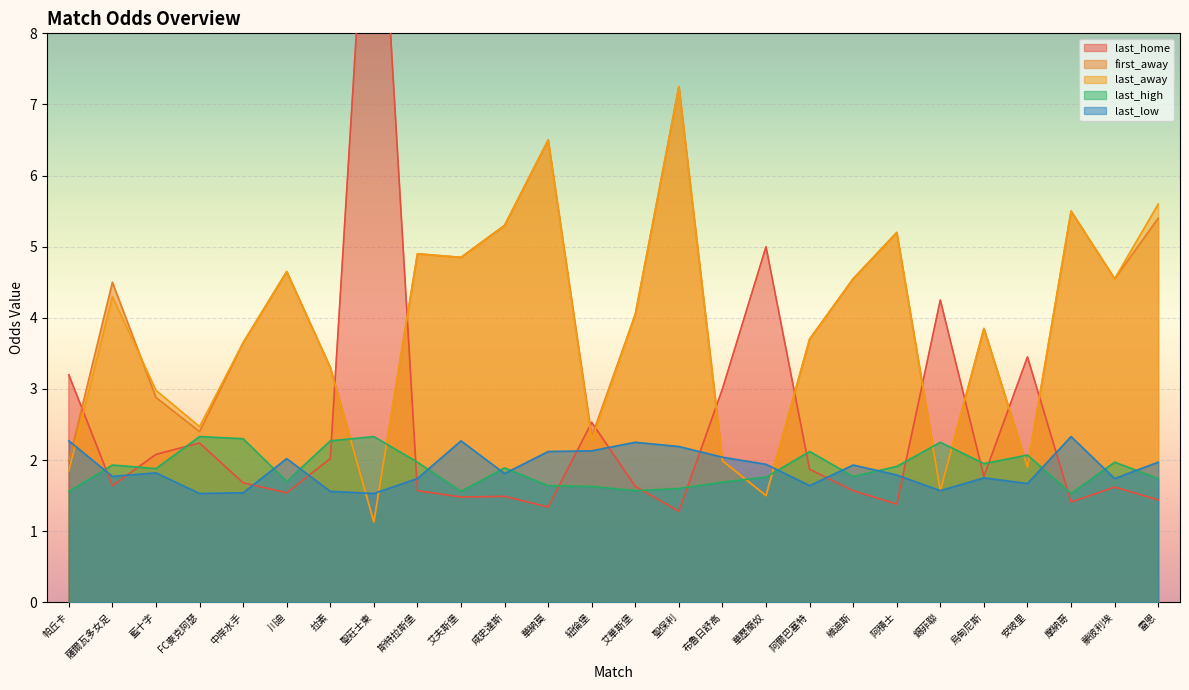

Between 阿積士 and 雷恩, which series saw the biggest shift?

last_away